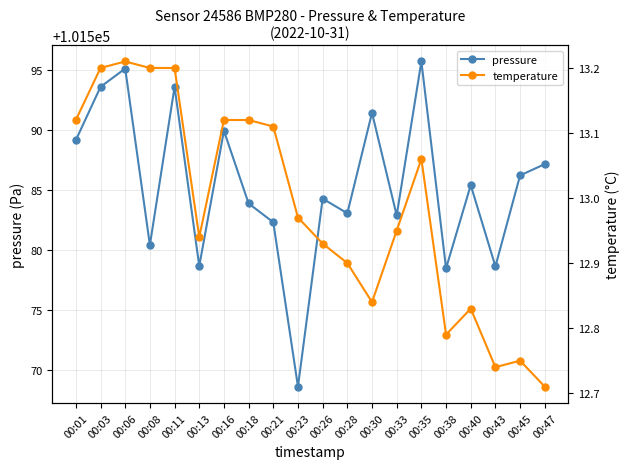

Reading left to right, what are all the values shown in this chart?

pressure: 101589.2	101593.6	101595.2	101580.4	101593.6	101578.7	101590.0	101583.9	101582.3	101568.6	101584.3	101583.1	101591.5	101582.9	101595.8	101578.5	101585.4	101578.7	101586.2	101587.2
temperature: 13.1	13.2	13.2	13.2	13.2	12.9	13.1	13.1	13.1	13.0	12.9	12.9	12.8	12.9	13.1	12.8	12.8	12.7	12.8	12.7